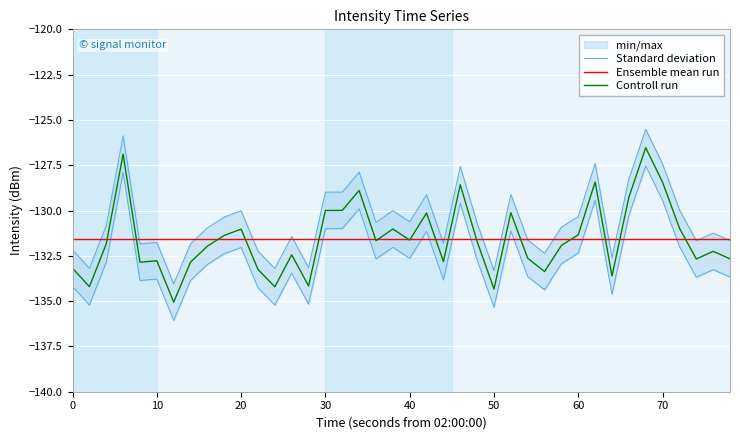

What is the approximate value of Controll run at 10?

-132.8